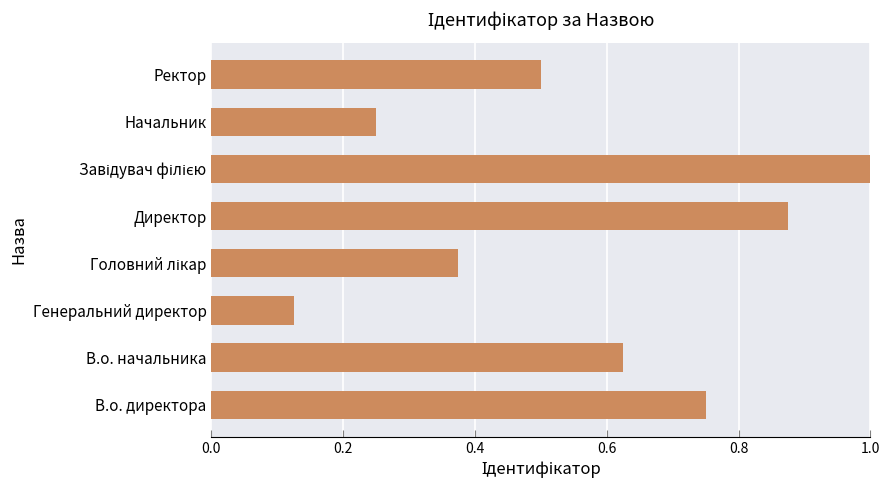

What is the greatest value displayed?

1.0